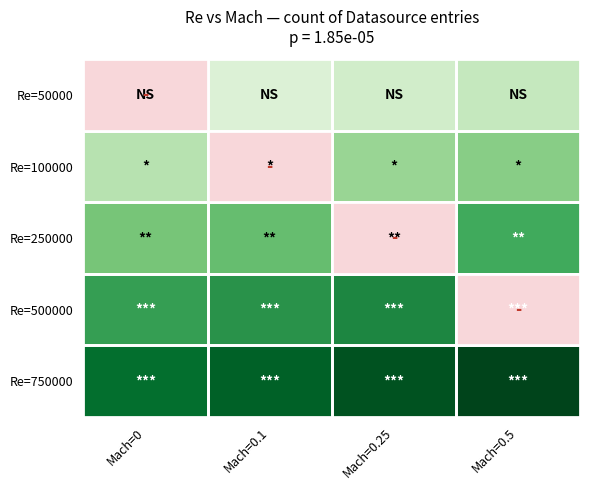

Between Mach=0.25 and Mach=0.5, which is larger?

Mach=0.5